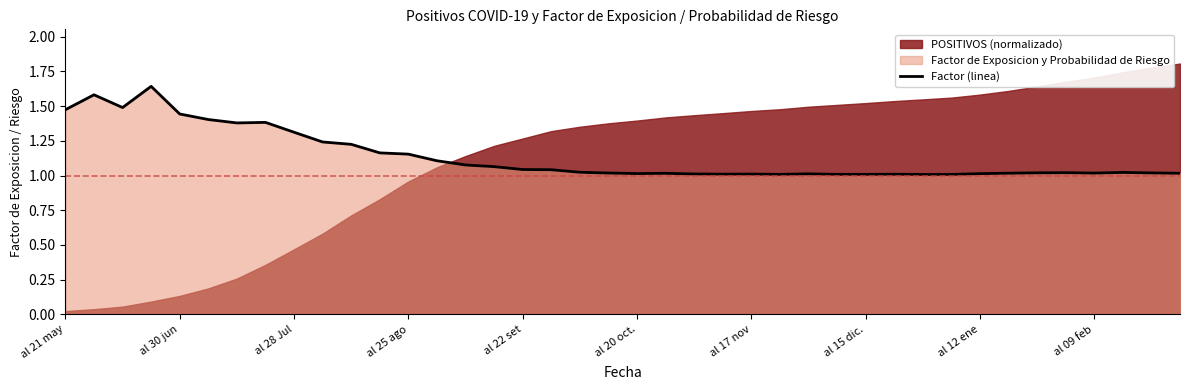

What is the label of the 7th point from the left?

al 17 nov